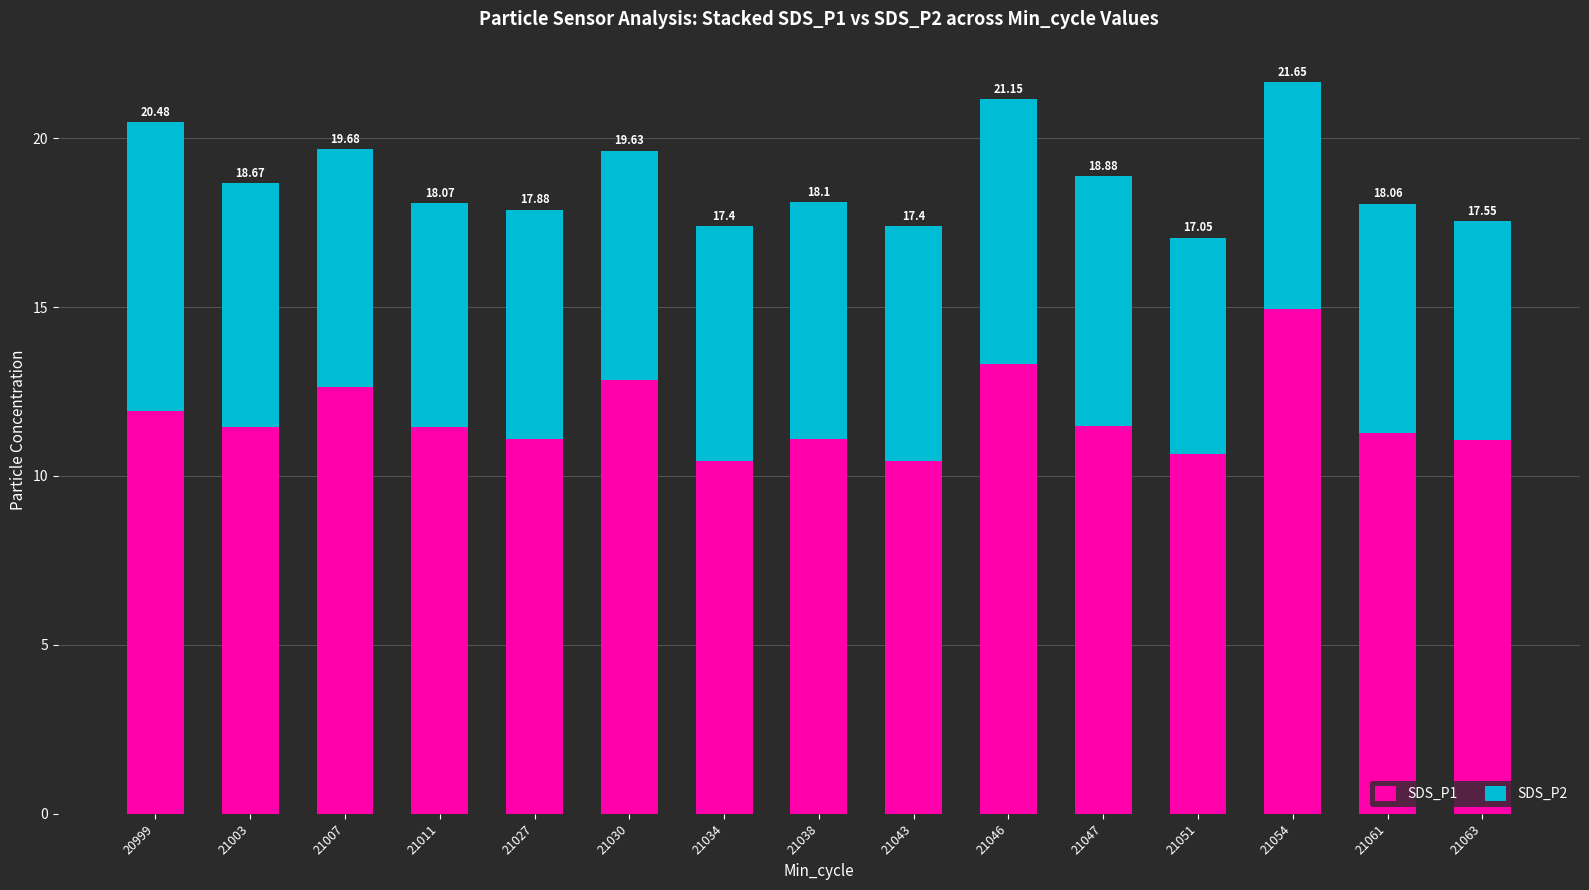

Between 21007 and 21054, which is larger?

21054